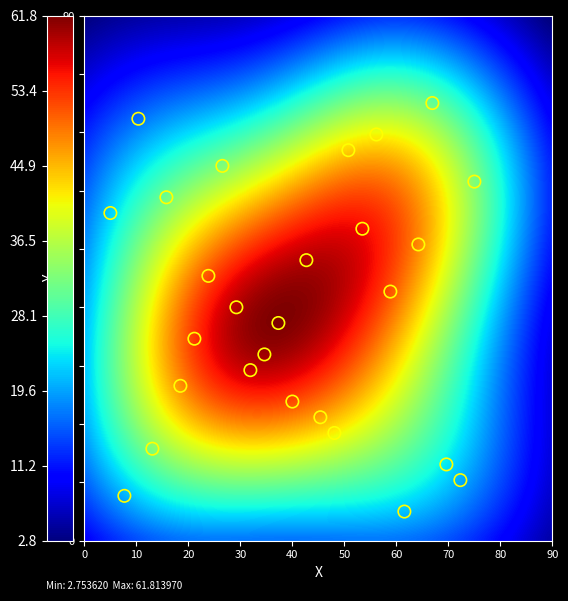

What is the range of Y values (max minus min)?

70.0